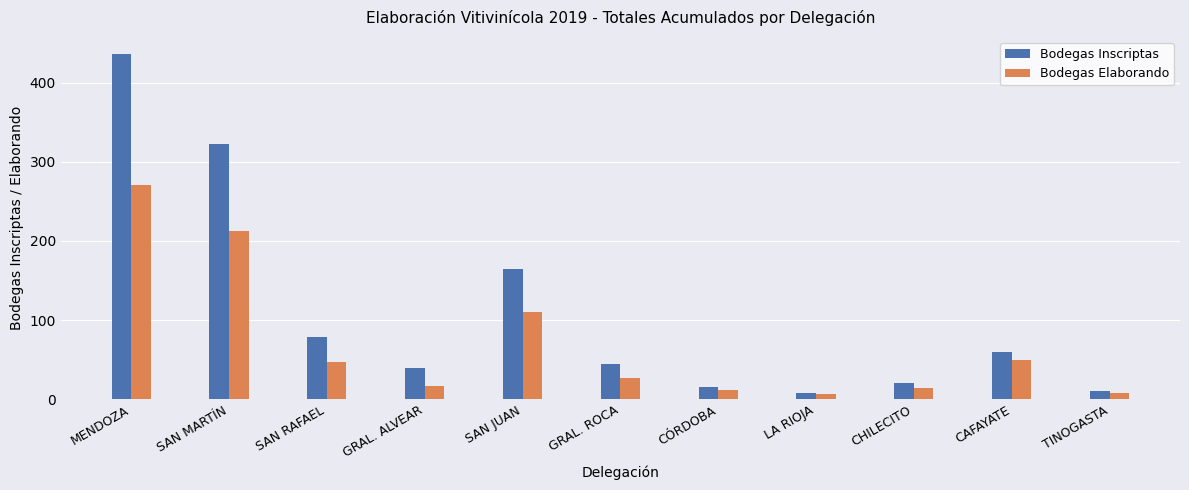

Between GRAL. ALVEAR and CHILECITO, which series saw the biggest shift?

Bodegas Inscriptas